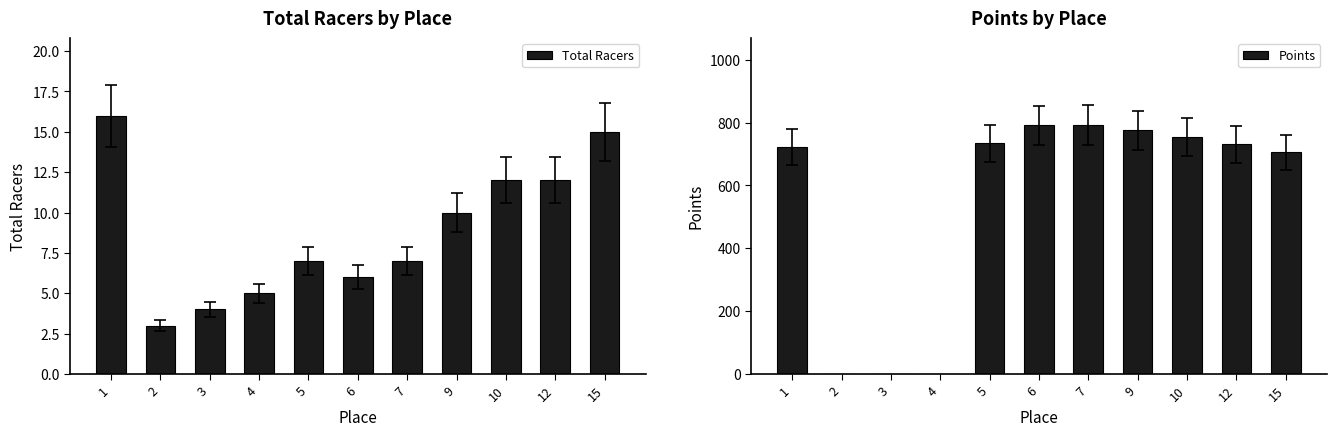

At which category is the sum across all series the highest?

7